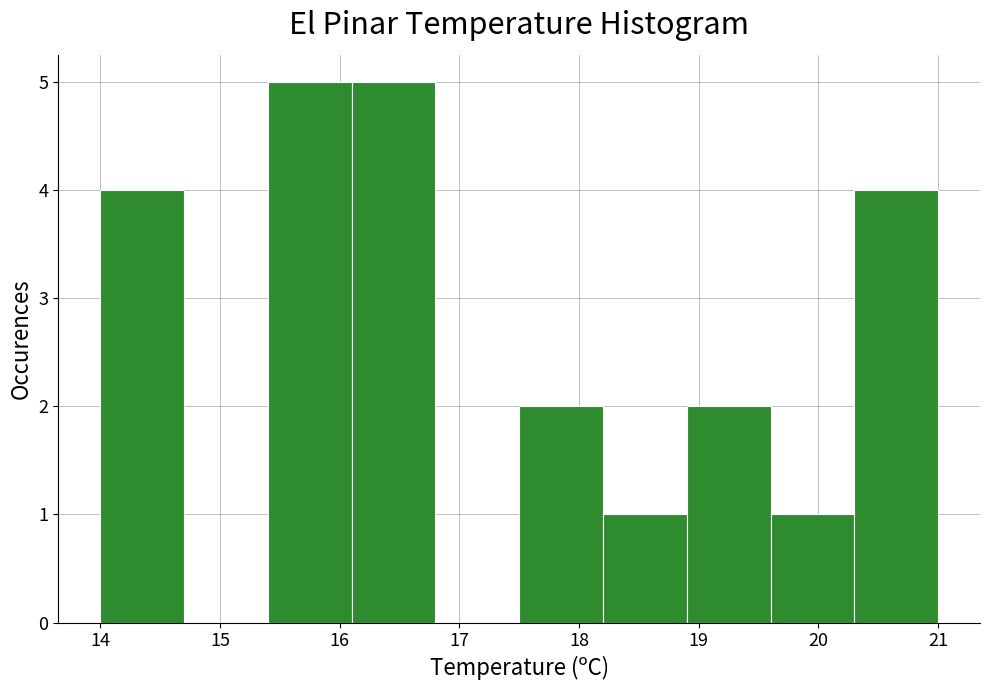

What is the height of the bar covering 20.3 to 21.0 on the x-axis? The values are not printed on the chart, so give them approximately, as read against the axis.

4